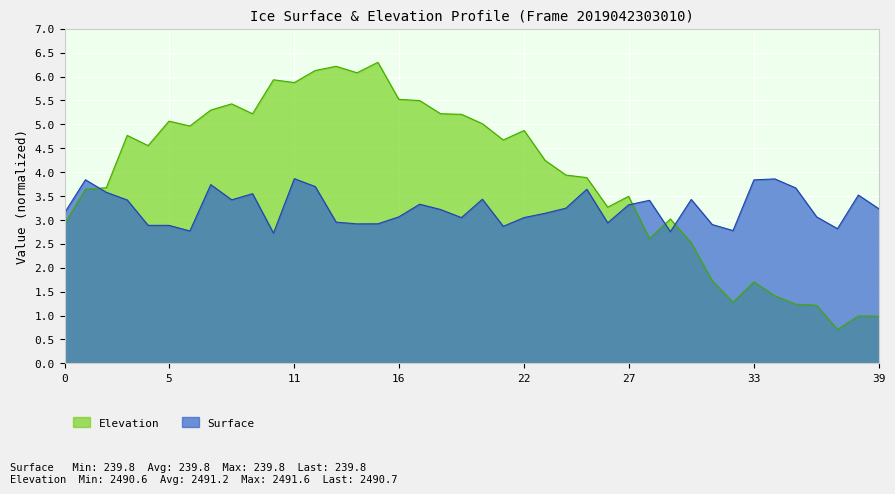

What is the label of the 10th point from the right?

30